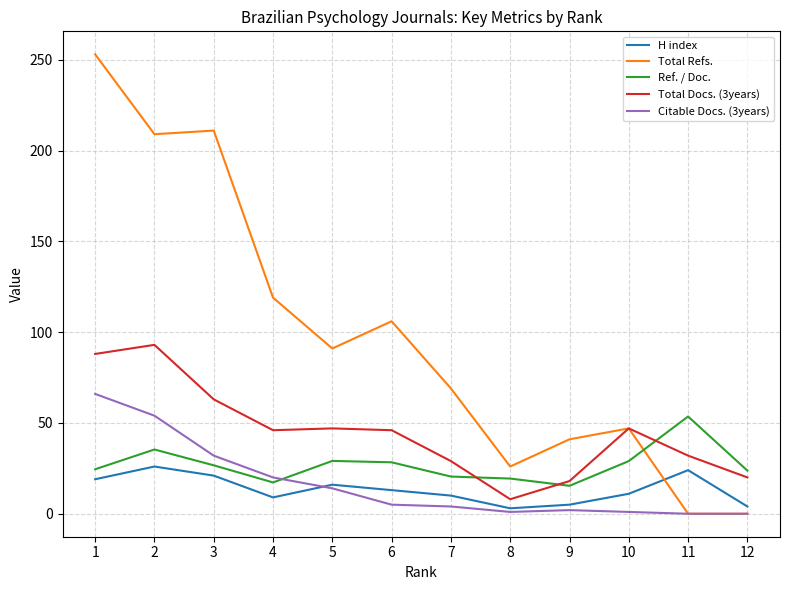

The value of Total Refs. at 3 is 377.9. True or false?

False